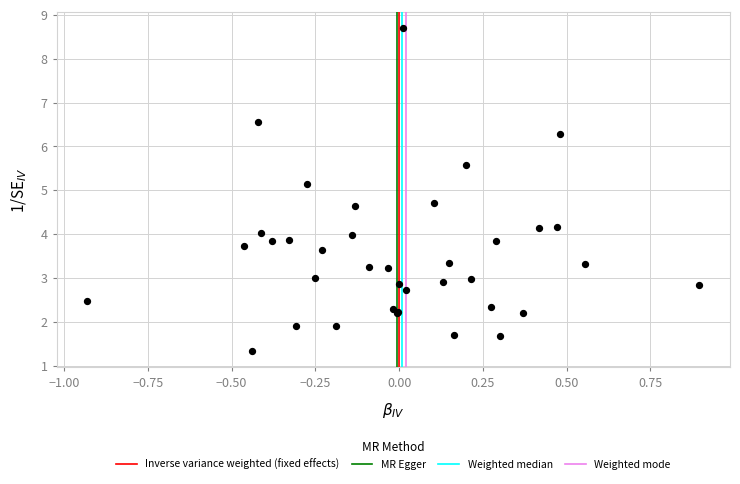

What Y value in the scatter plot is closest to 5?

5.1